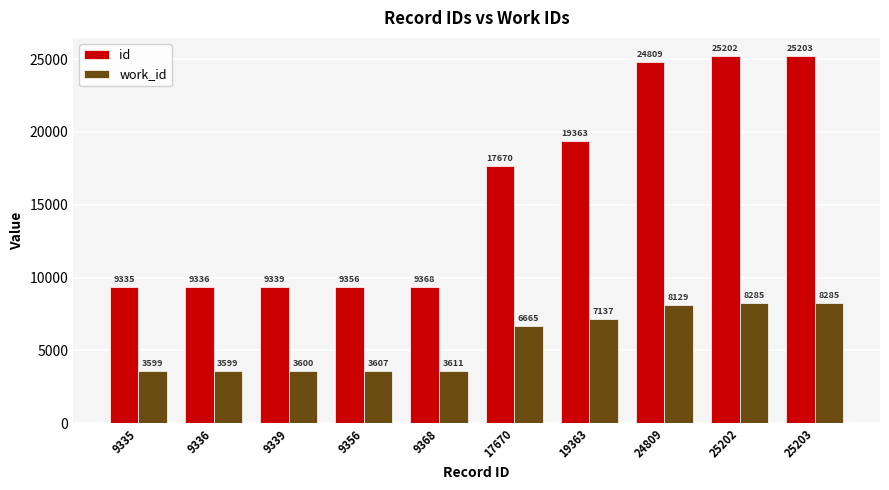

Which series has the widest spread of values?

id